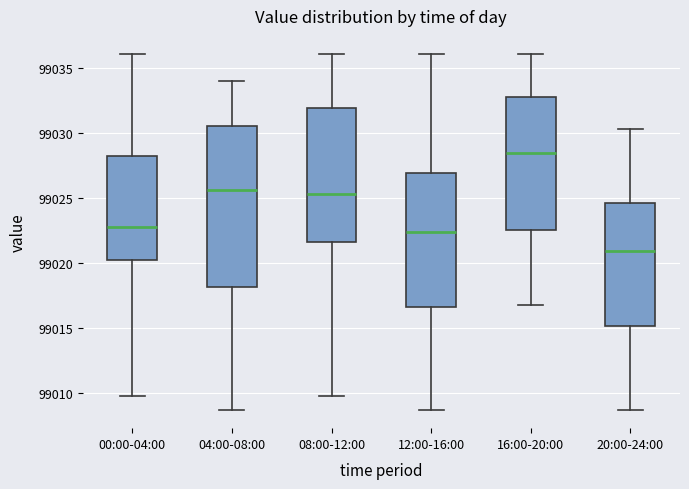

Which box has the highest median line?

16:00-20:00